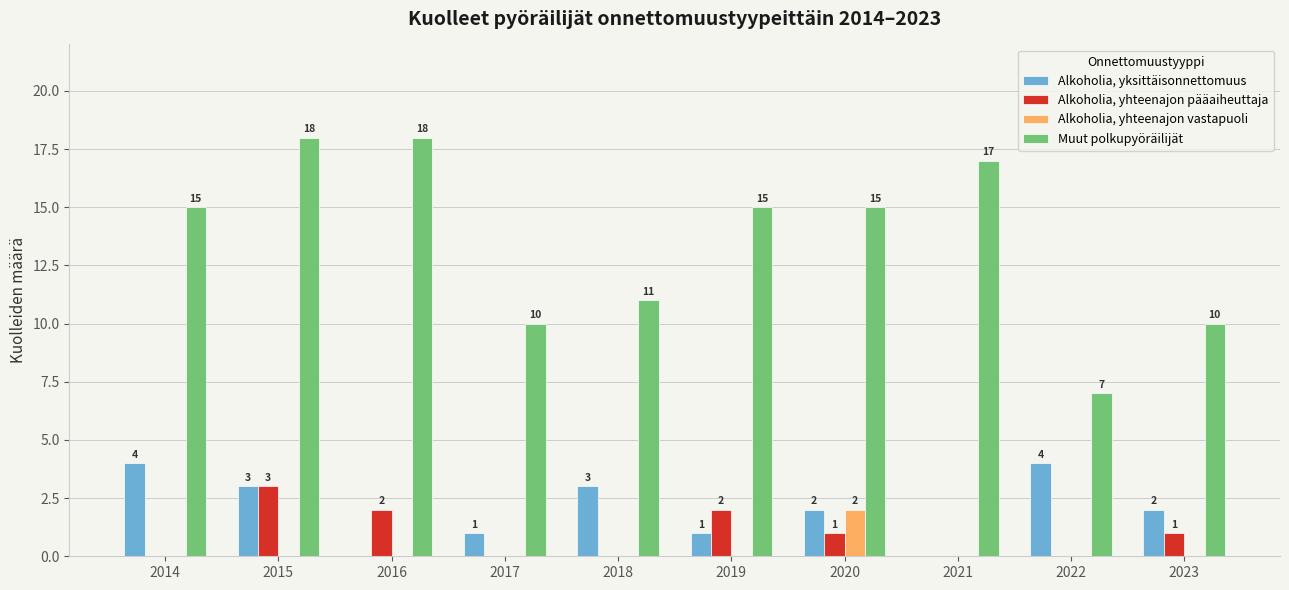

How many data points in Alkoholia, yhteenajon vastapuoli are above 0?

1